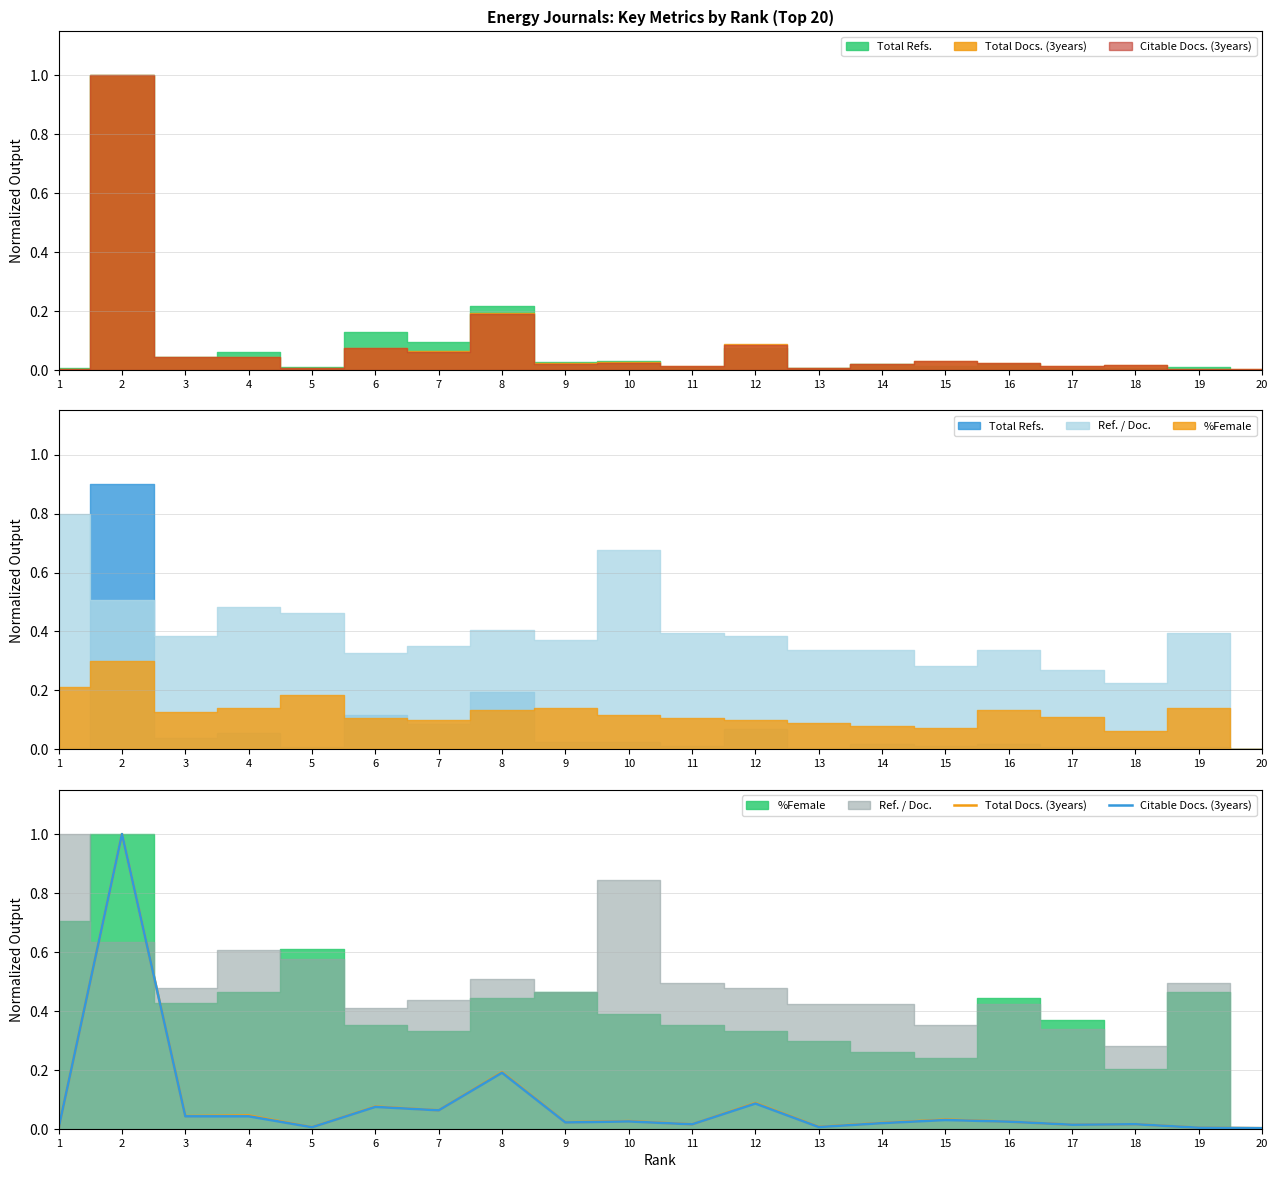

The value of Citable Docs. (3years) at 9 is 0.0. True or false?

False